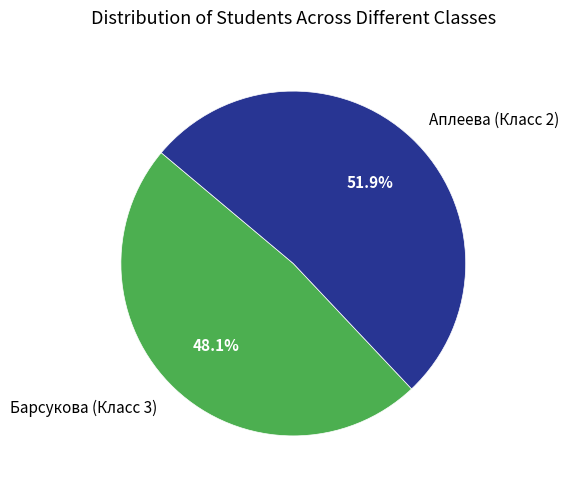

How many slices are in this pie chart?

2